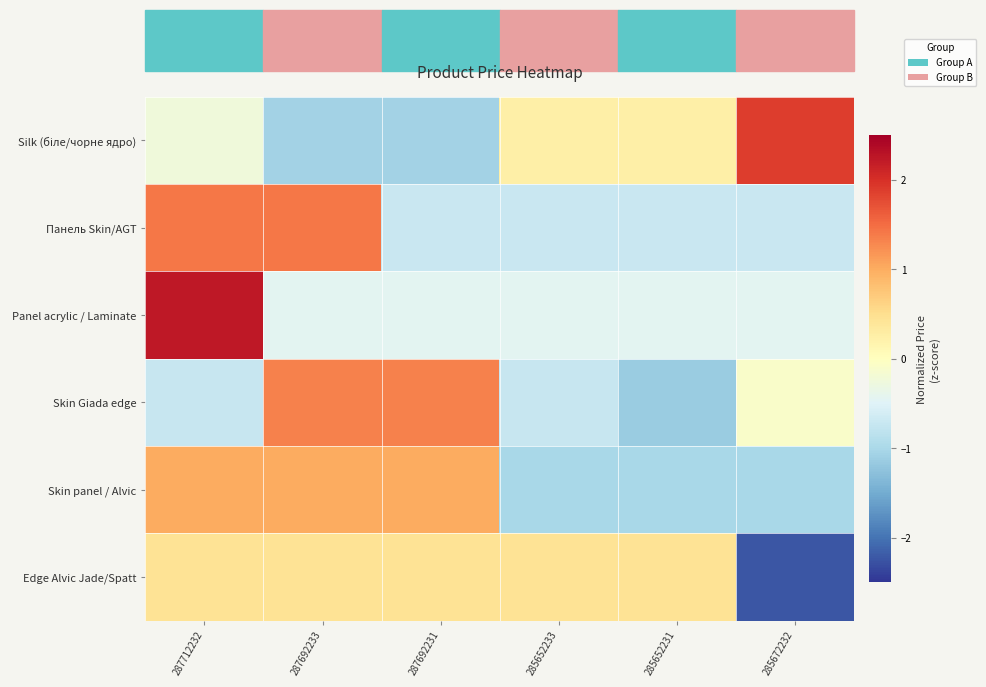

At which category does the chart reach its peak across all series?

287712232